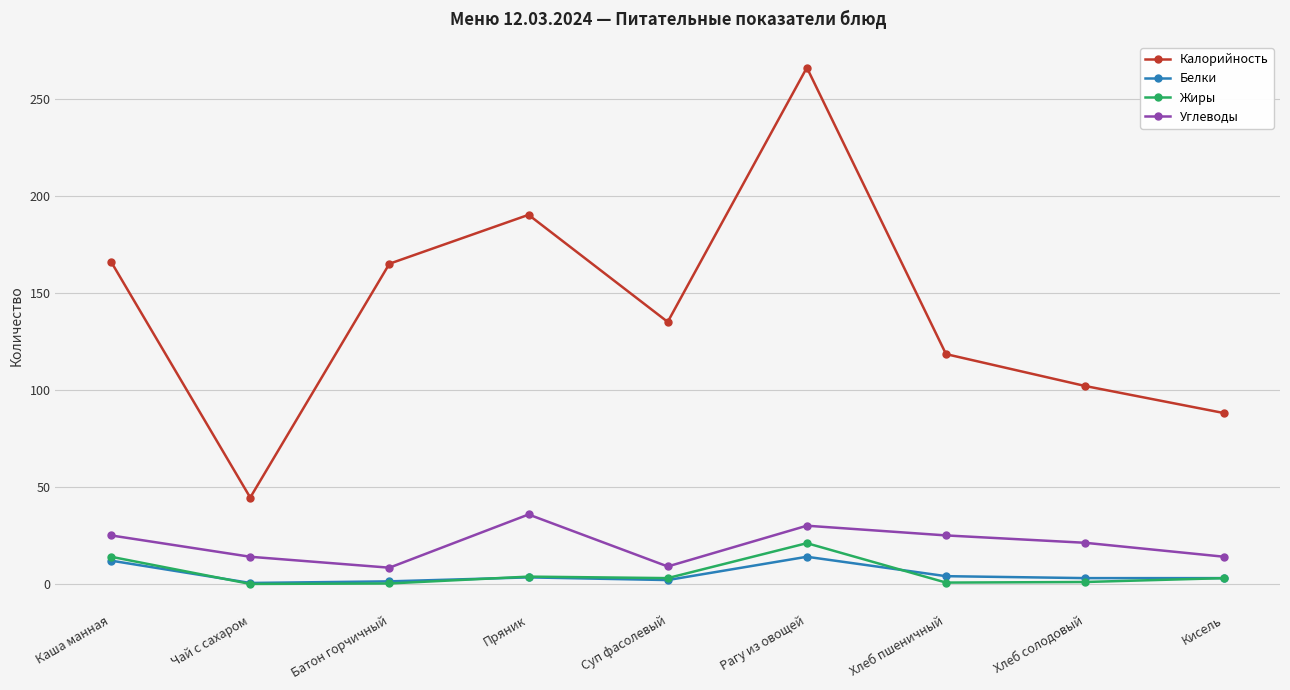

Which series has the widest spread of values?

Калорийность